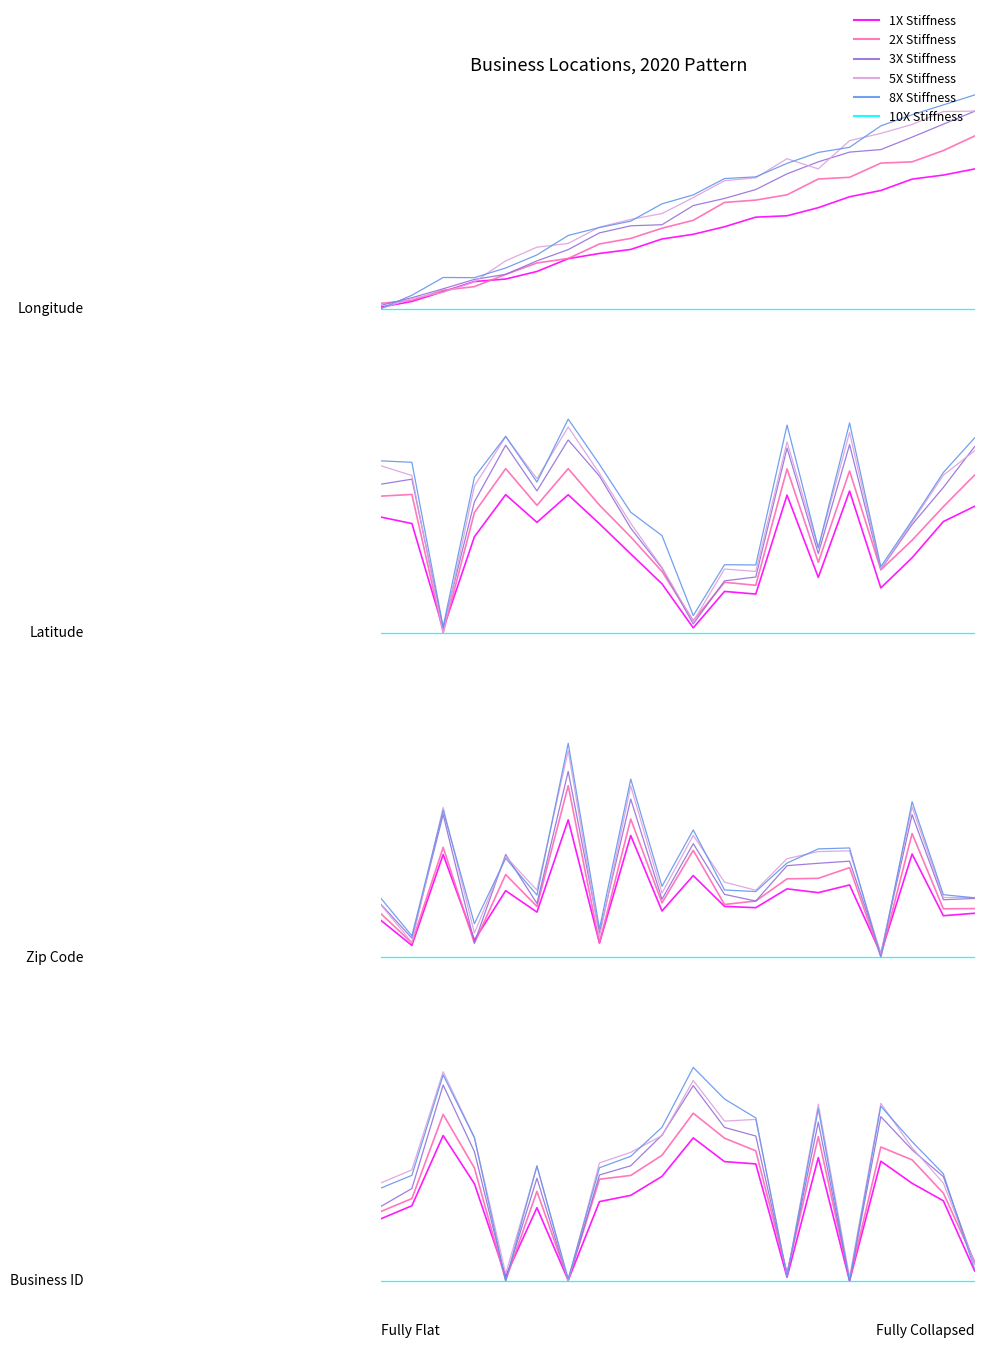

True or false: 8X Stiffness and 10X Stiffness intersect in this chart.

False